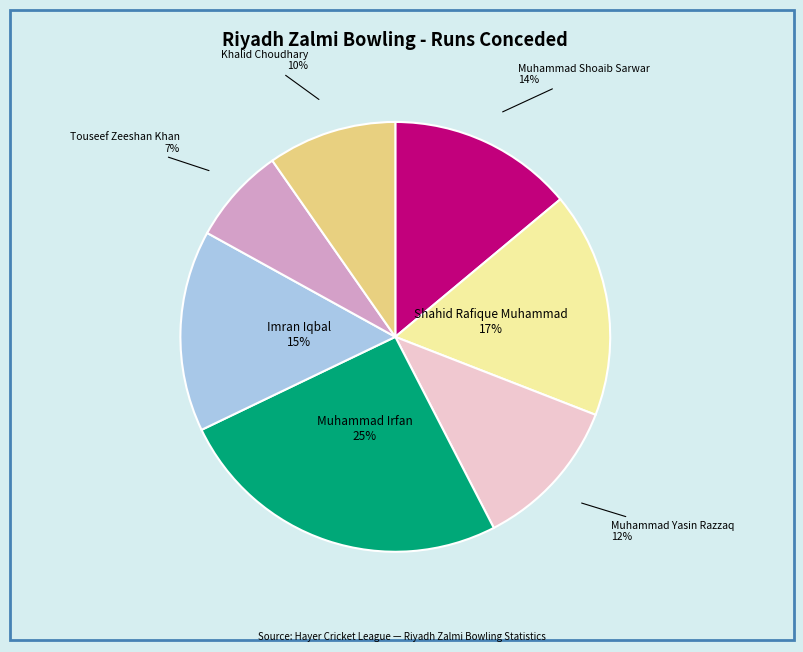

Is there any slice that represents more than half of the pie?

No